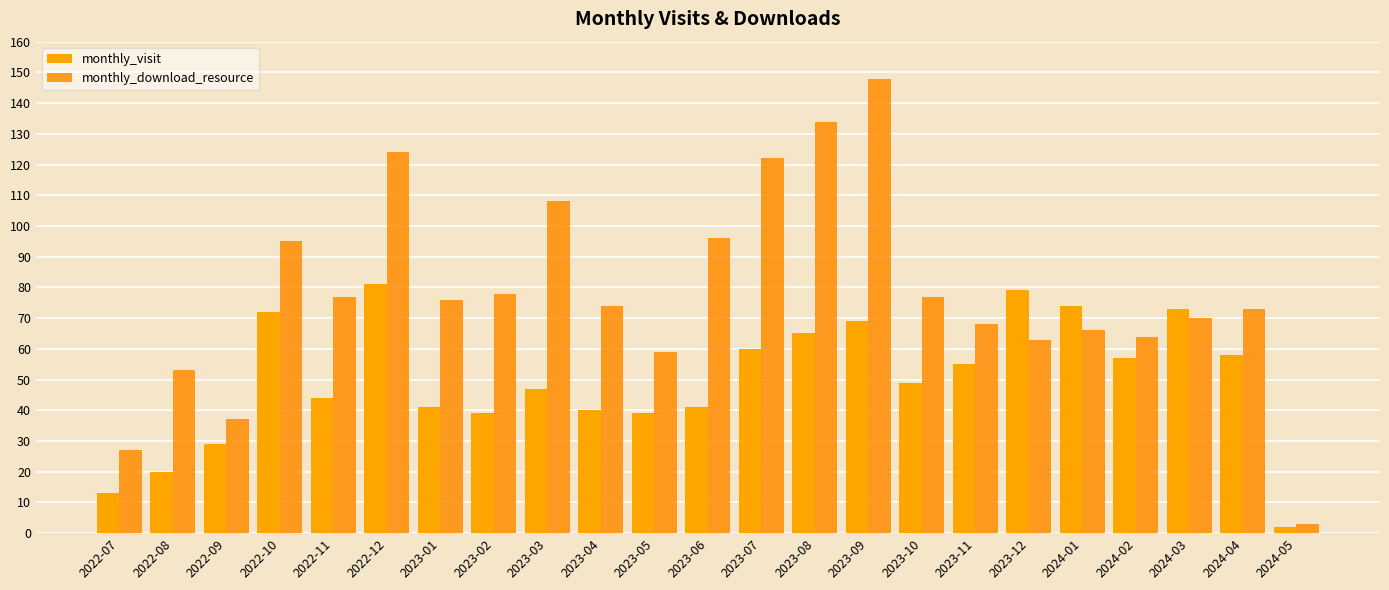

Is it true that monthly_visit equals 69 at 2023-09?

True